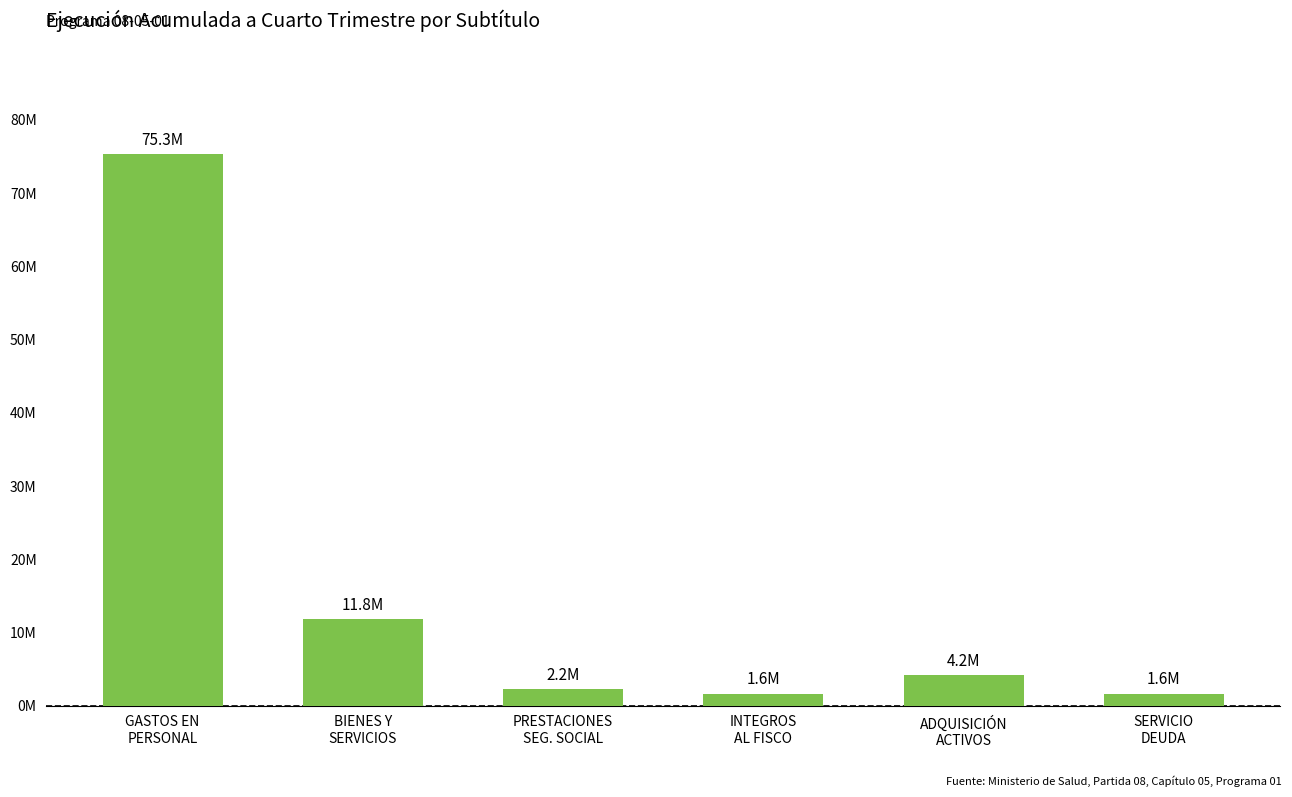

Rank the categories by value from lowest to highest.

INTEGROS
AL FISCO, SERVICIO
DEUDA, PRESTACIONES
SEG. SOCIAL, ADQUISICIÓN
ACTIVOS, BIENES Y
SERVICIOS, GASTOS EN
PERSONAL